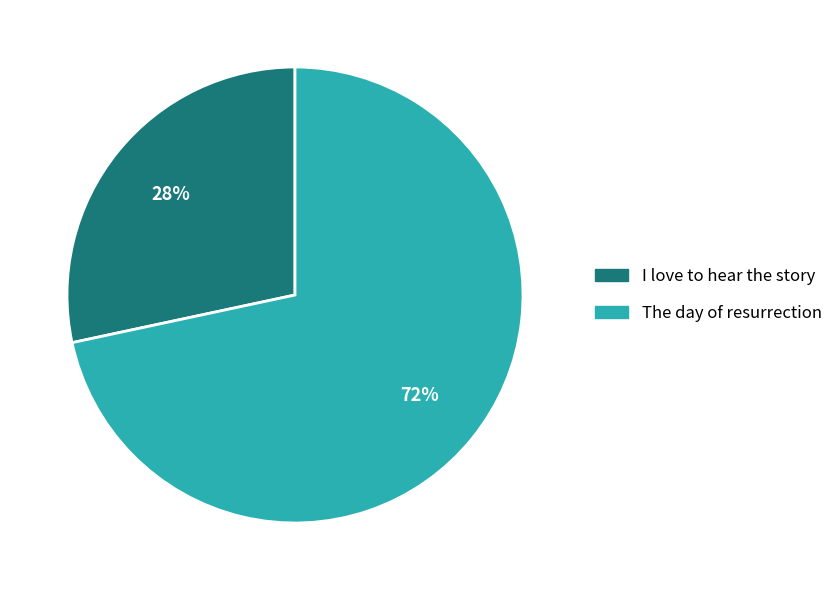

Which slice represents more than half of the pie?

The day of resurrection